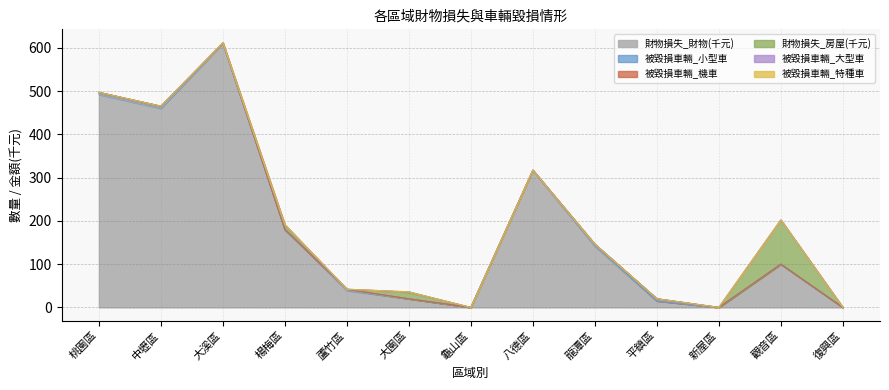

Which category has the highest value across all series?

大溪區